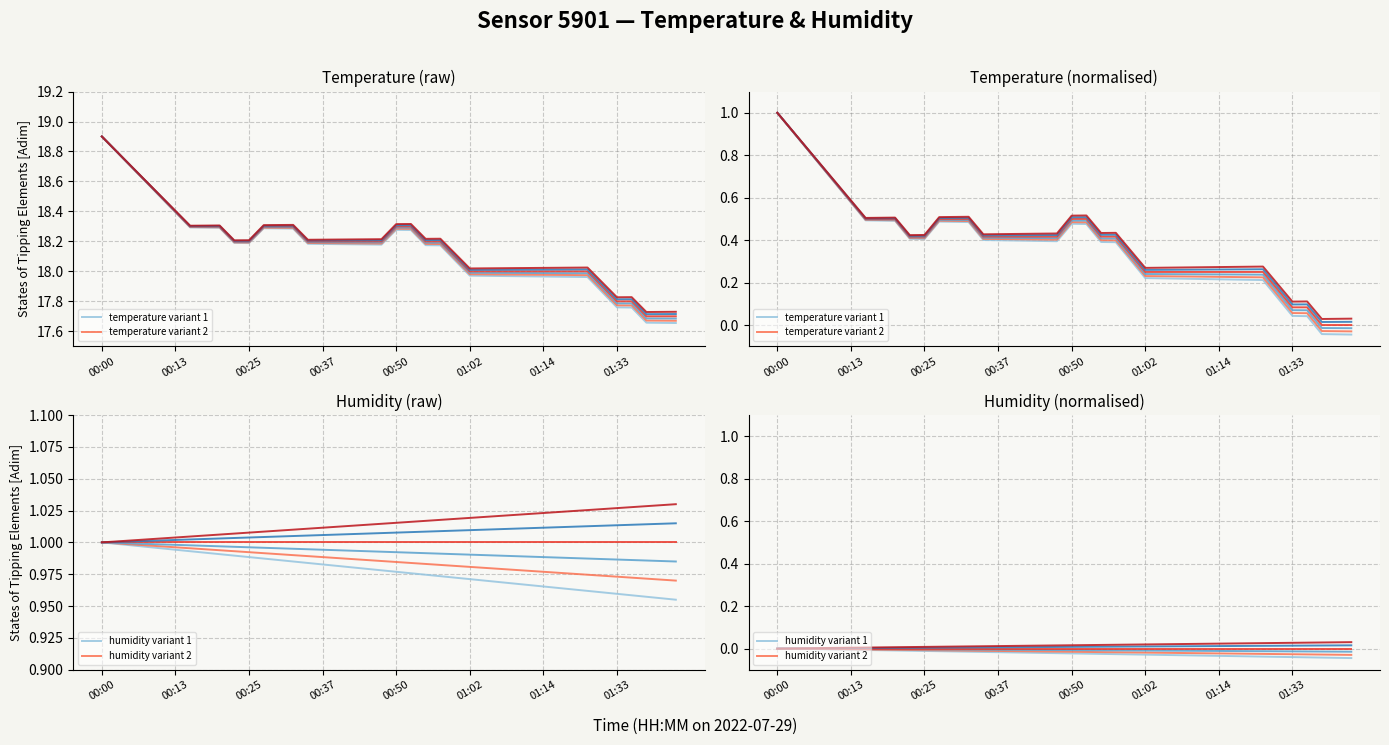

Reading left to right, transcribe all the data shown in this chart.

00:00=18.9	00:03=18.8	00:05=18.7	00:08=18.6	00:10=18.5	00:13=18.4	00:15=18.3	00:17=18.3	00:20=18.3	00:22=18.2	00:25=18.2	00:27=18.3	00:30=18.3	00:32=18.3	00:34=18.2	00:37=18.2	00:40=18.2	00:42=18.2	00:45=18.2	00:47=18.2	00:50=18.3	00:52=18.3	00:54=18.2	00:57=18.2	00:59=18.1	01:02=18.0	01:04=18.0	01:07=18.0	01:09=18.0	01:11=18.0	01:14=18.0	01:16=18.0	01:22=18.0	01:25=18.0	01:30=17.9	01:33=17.8	01:35=17.8	01:38=17.7	01:40=17.7	01:43=17.7